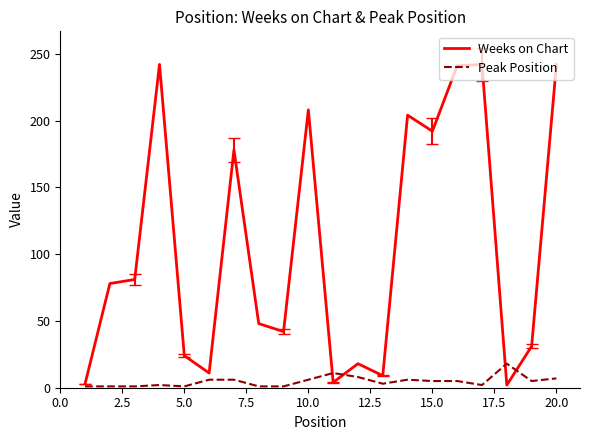

What is the difference between the second highest and second lowest values in the Weeks on Chart series?

239